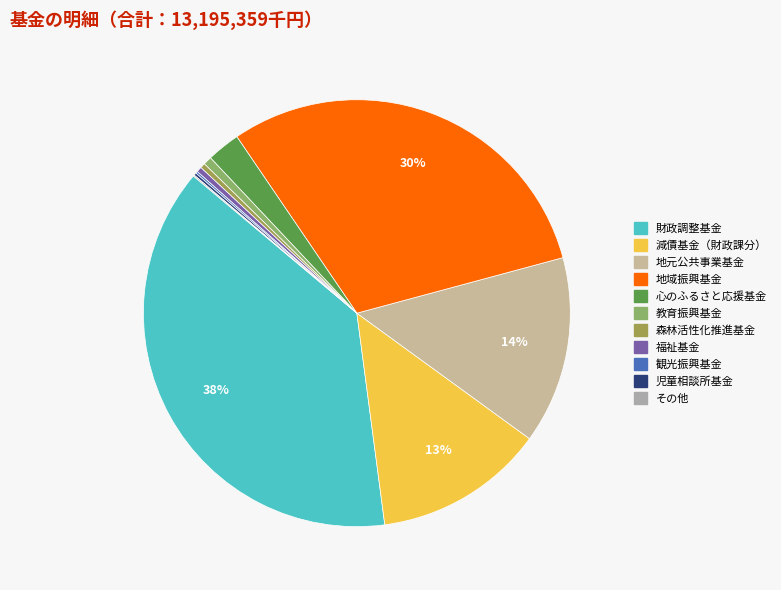

Rank the categories by value from lowest to highest.

その他, 観光振興基金, 児童相談所基金, 森林活性化推進基金, 福祉基金, 教育振興基金, 心のふるさと応援基金, 減債基金（財政課分）, 地元公共事業基金, 地域振興基金, 財政調整基金